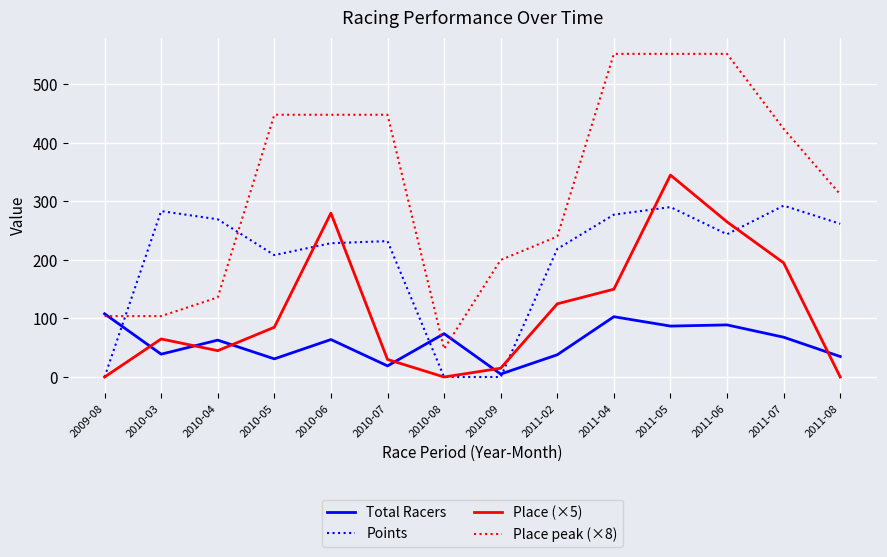

List the series in order of their peak value, lowest first.

Total Racers, Points, Place (×5), Place peak (×8)